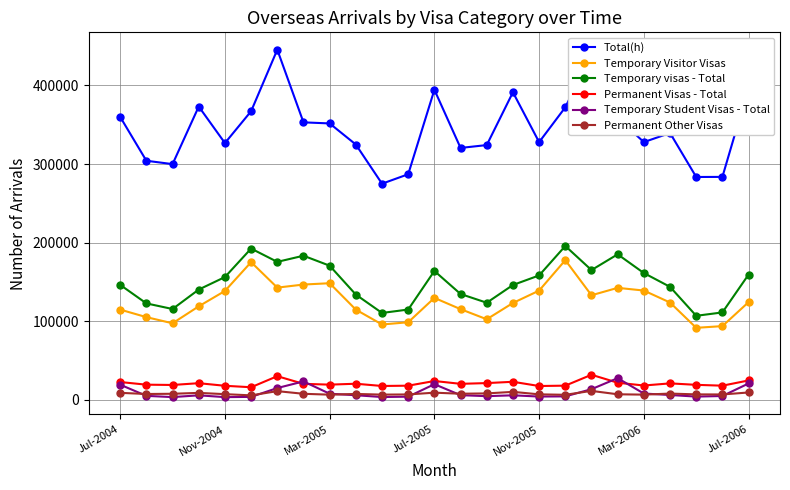

How many lines are shown in the chart?

6